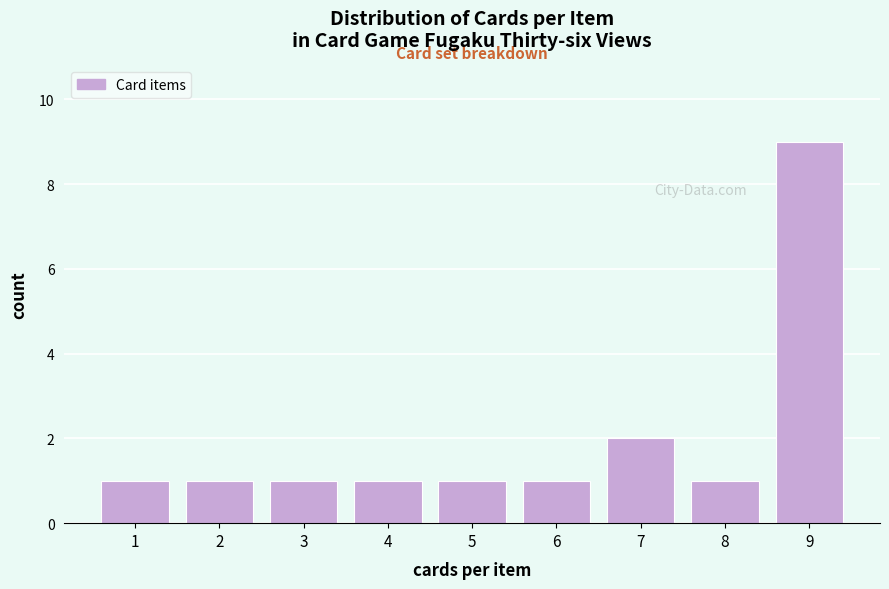

Reading right to left, extract all data points from this chart.

9	1	2	1	1	1	1	1	1